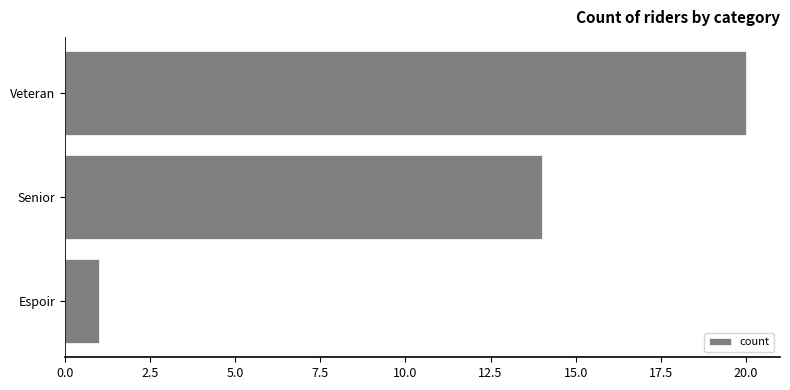

True or false: the data shows 14 at Senior.

True